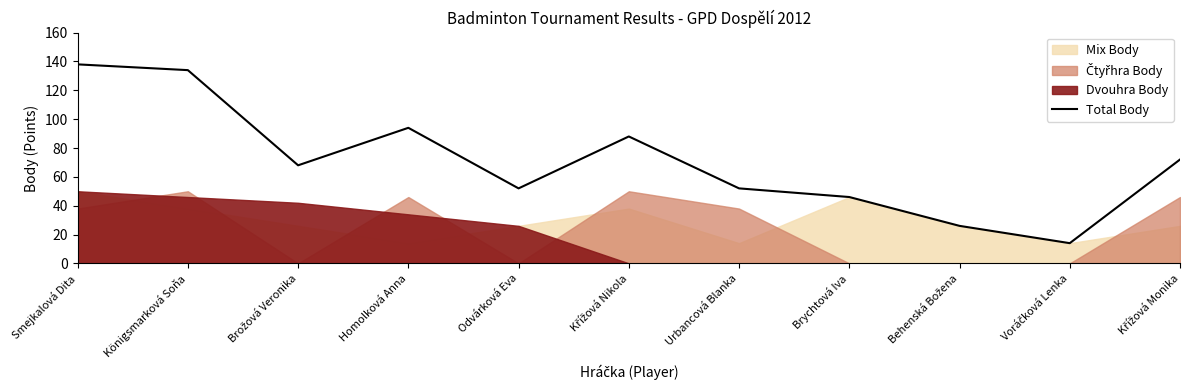

What value does the data have at Homolková Anna, to the nearest 50?

100